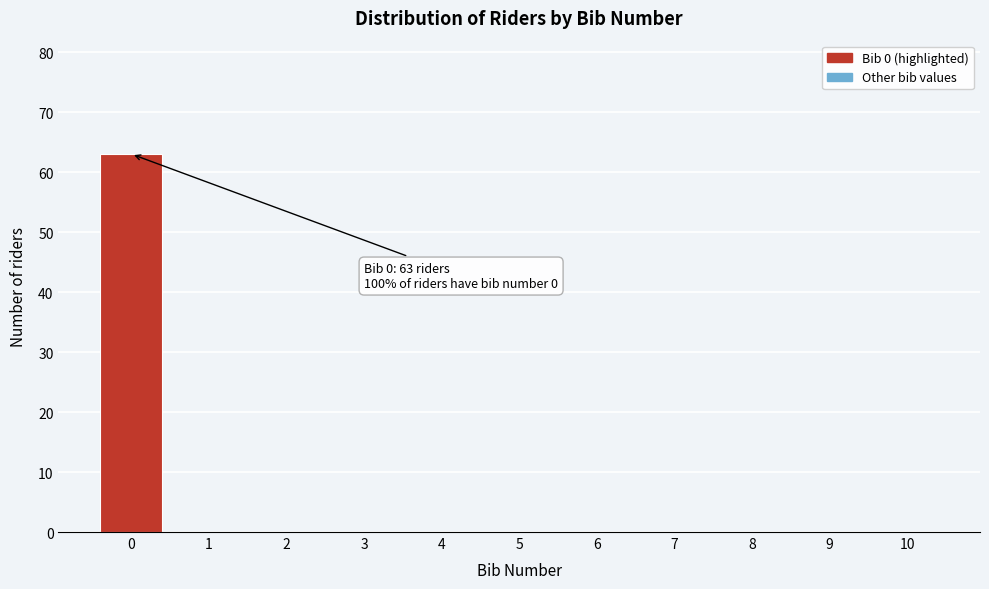

Reading left to right, extract all data points from this chart.

0=63	1=0	2=0	3=0	4=0	5=0	6=0	7=0	8=0	9=0	10=0